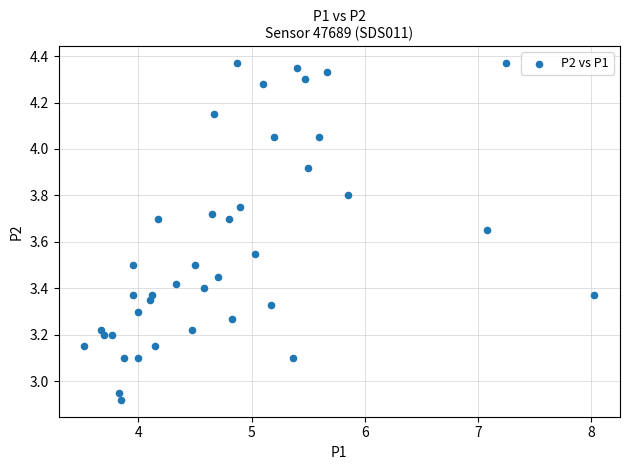

What is the range of X values (max minus min)?

4.5